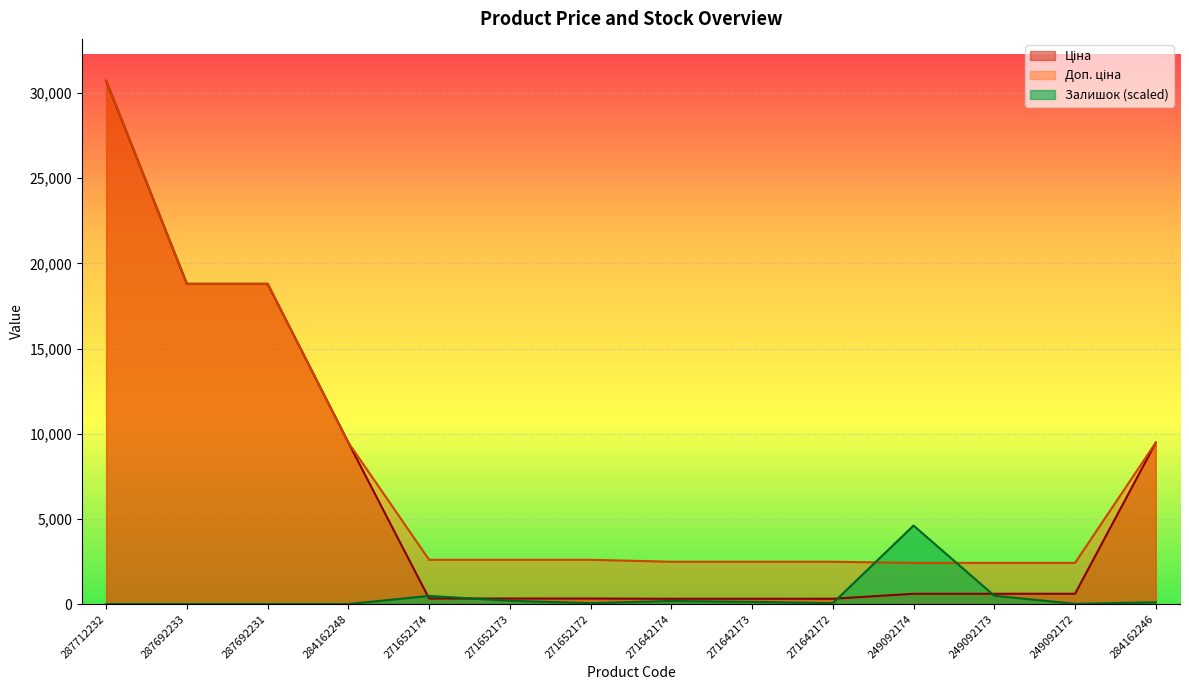

At how many categories does at least one series exceed 24813?

1